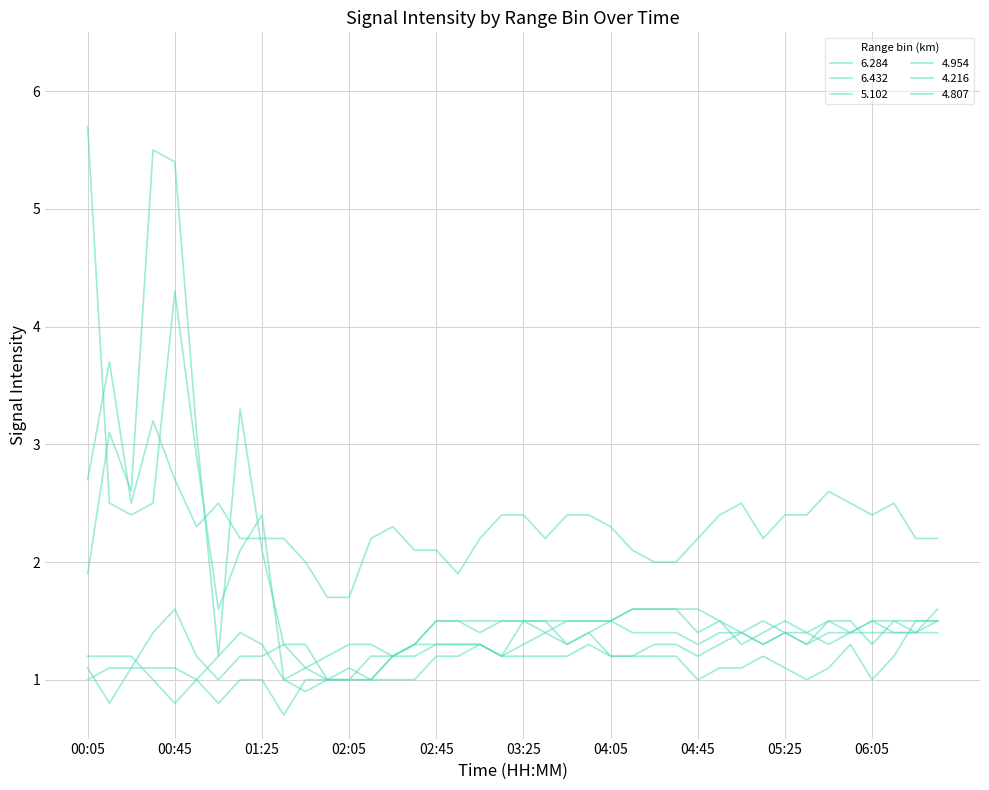

Where do 4.954 and 5.102 first cross each other?

00:15 and 00:25